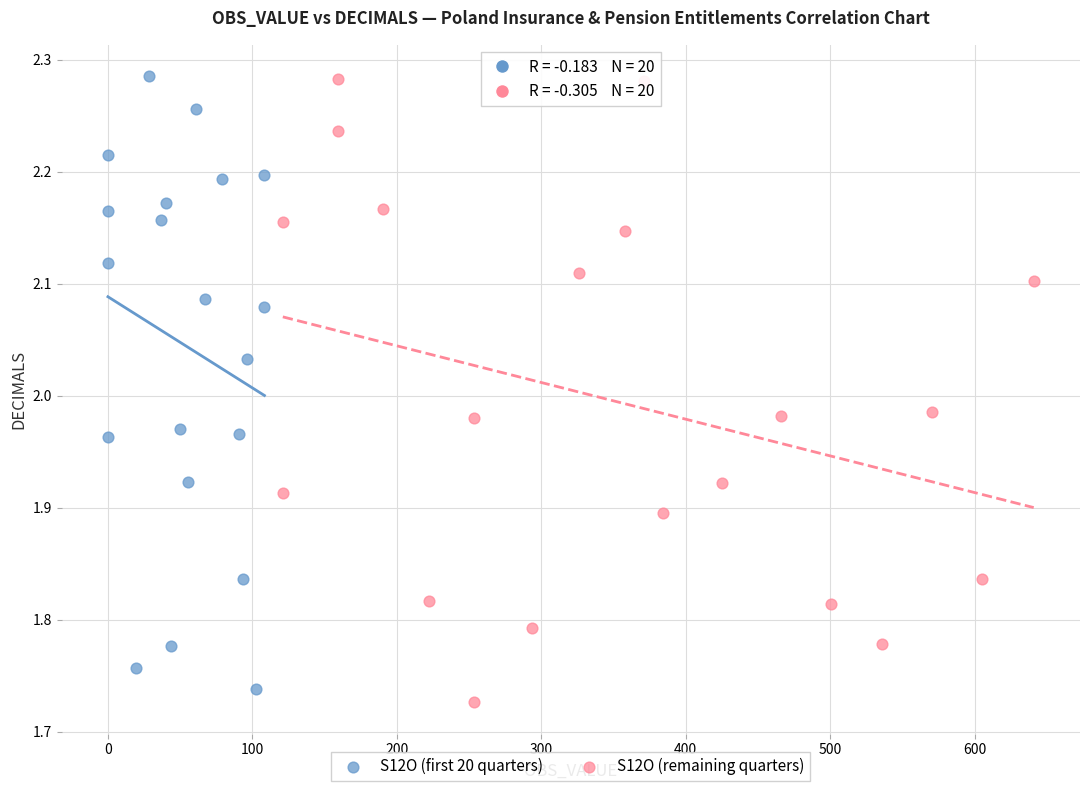

Which series contains the lowest Y value?

S12O (remaining quarters)